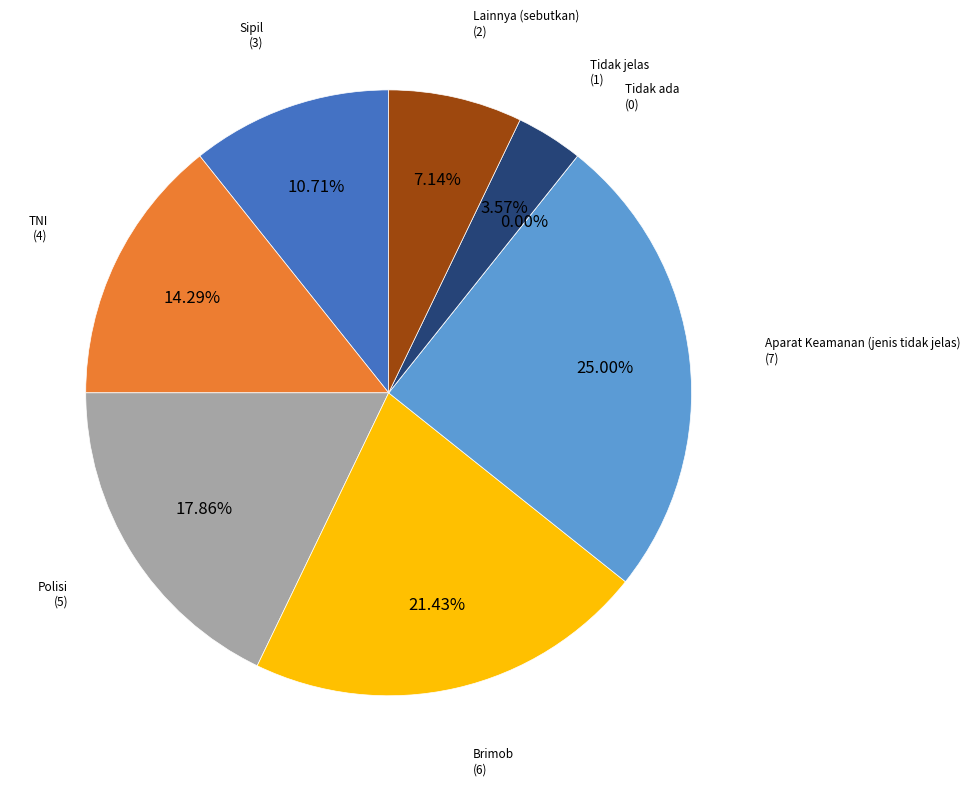

Rank the categories by value from highest to lowest.

Aparat Keamanan (jenis tidak jelas), Brimob, Polisi, TNI, Sipil, Lainnya (sebutkan), Tidak jelas, Tidak ada